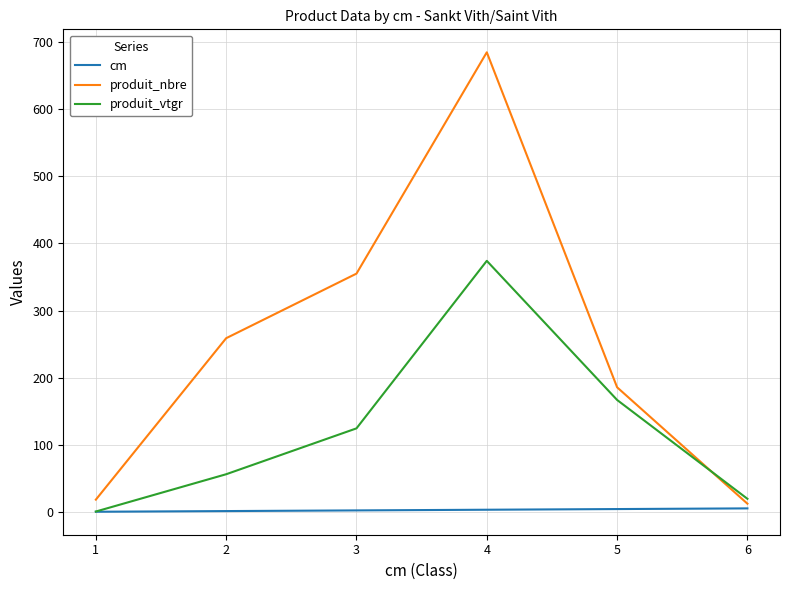

In produit_nbre, how many points are higher than both neighbors (excluding endpoints)?

1